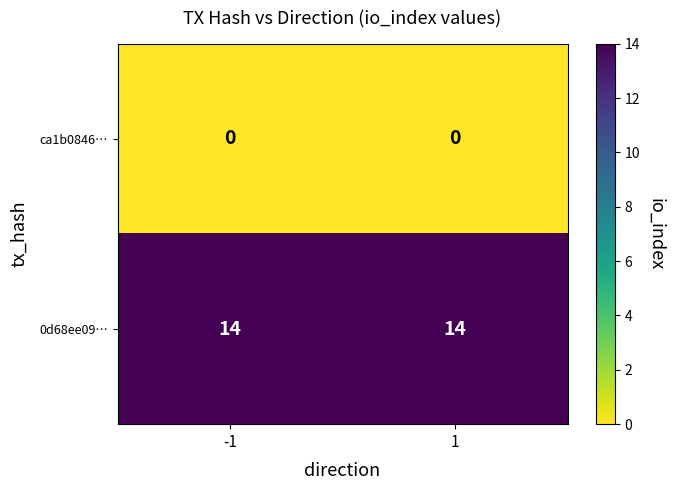

What is the total value across all series at -1?

14